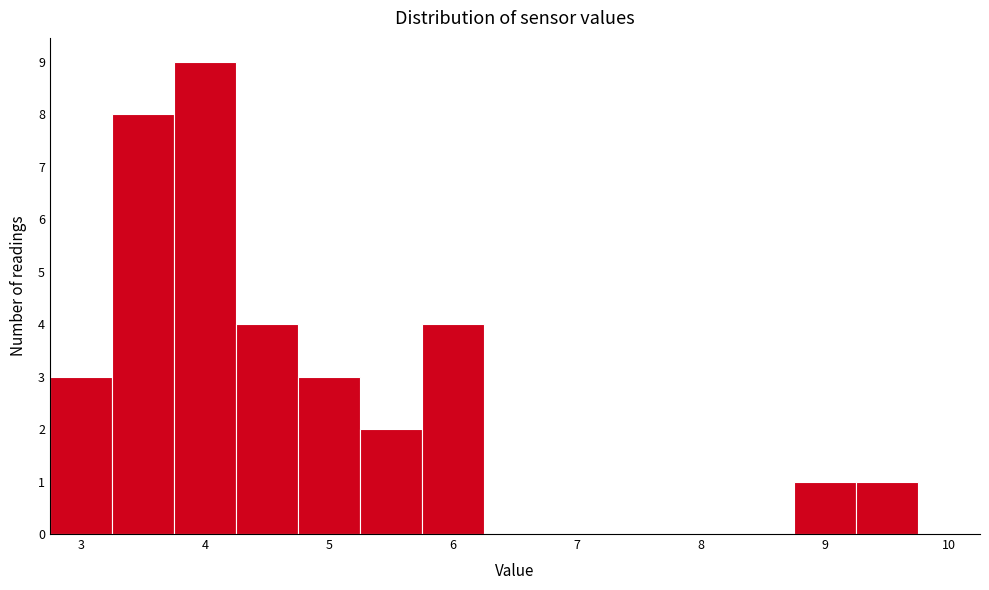

Reading left to right, transcribe this chart: for each bar, give the range it covers on the x-axis and its height. Neither the bar edges nor the heights are printed on the chart, so give them approximately, as read against the axes.

2.75 to 3.25: 3
3.25 to 3.75: 8
3.75 to 4.25: 9
4.25 to 4.75: 4
4.75 to 5.25: 3
5.25 to 5.75: 2
5.75 to 6.25: 4
6.25 to 6.75: 0
6.75 to 7.25: 0
7.25 to 7.75: 0
7.75 to 8.25: 0
8.25 to 8.75: 0
8.75 to 9.25: 1
9.25 to 9.75: 1
9.75 to 10.25: 0